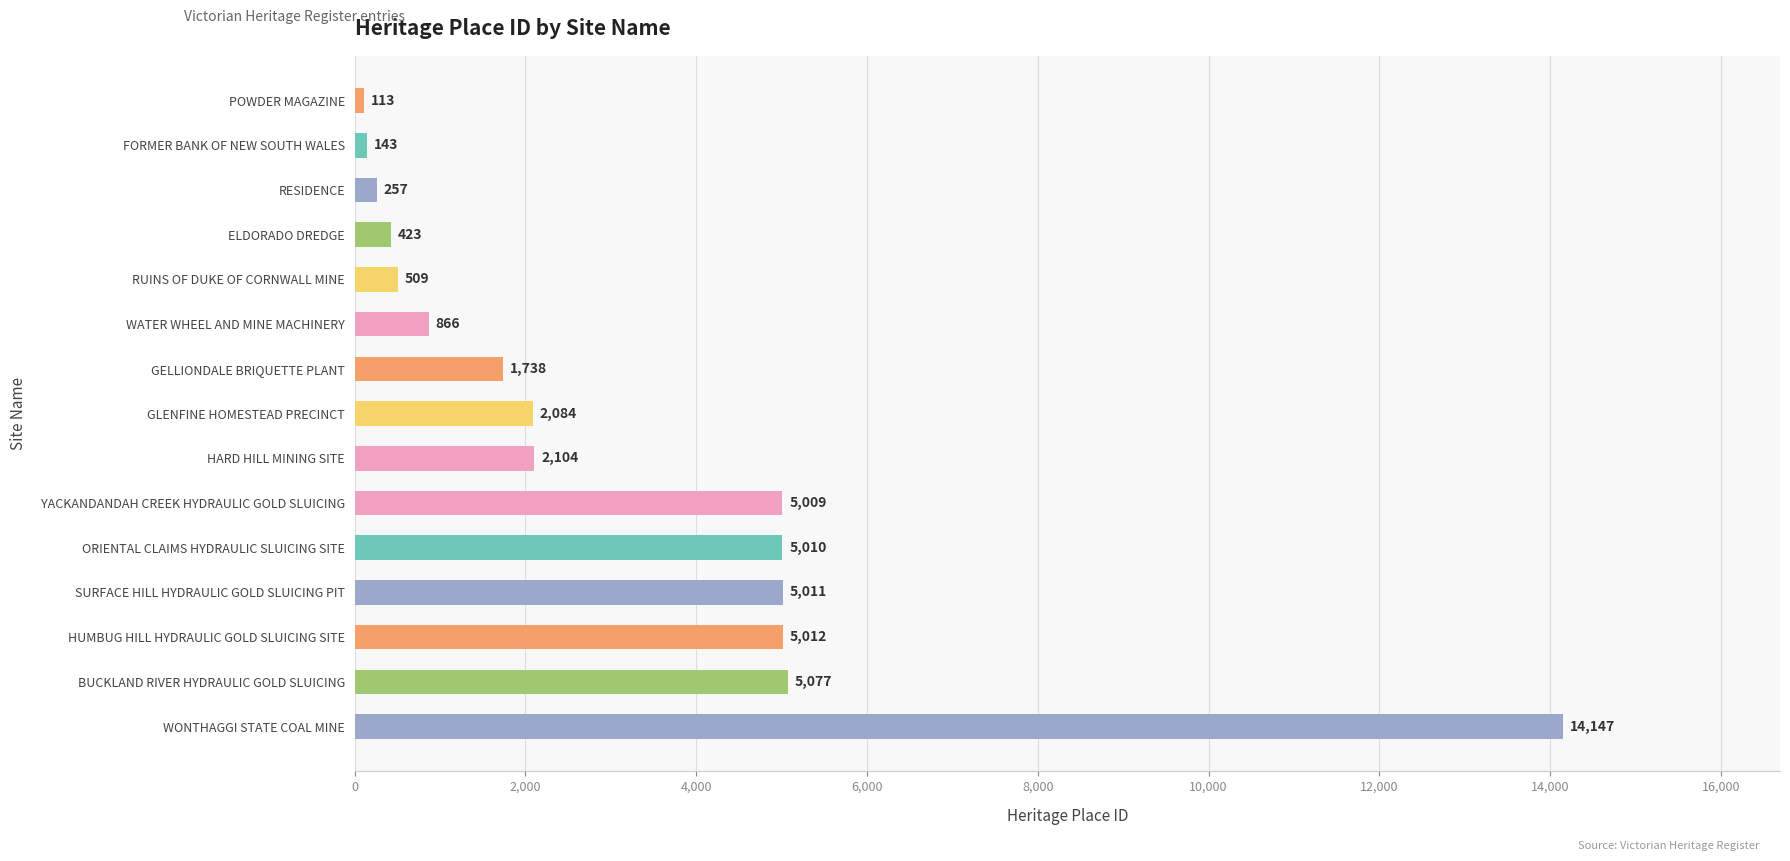

What is the average value?

3167